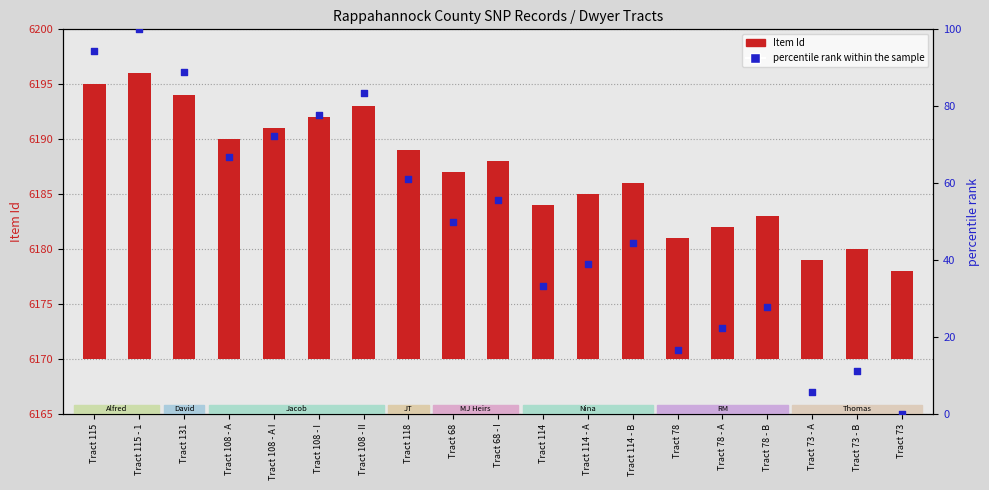

At which category is the sum across all series the highest?

Tract 115 - 1